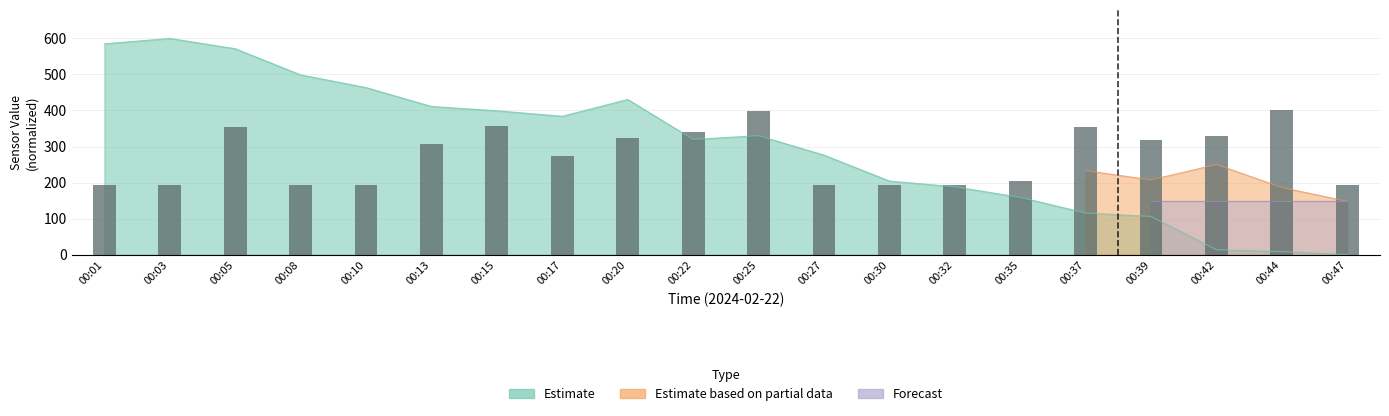

Approximately how many times larger is the value at 00:22 compared to 00:17?

1.2